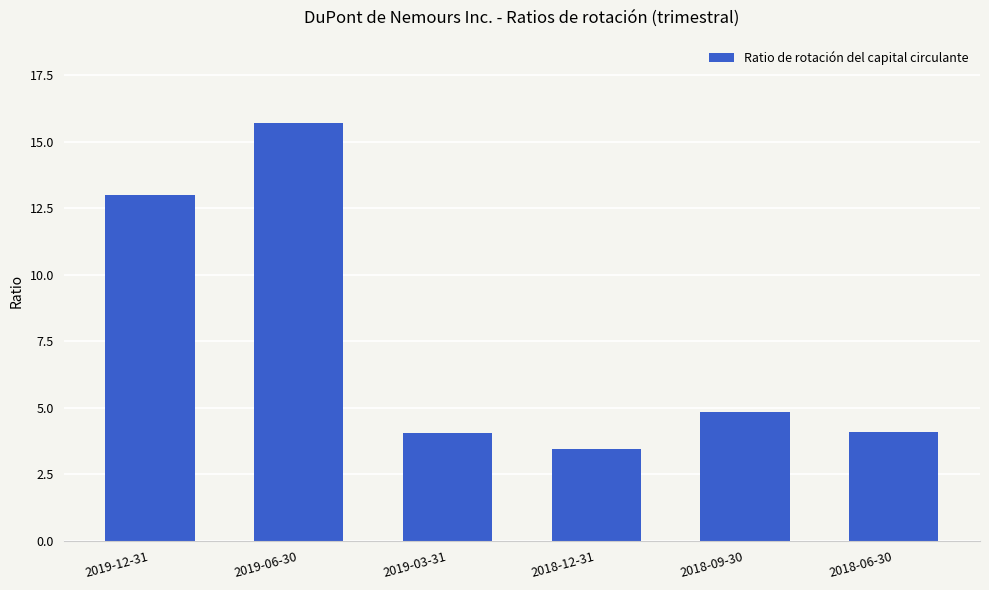

Approximately how many times larger is the value at 2018-09-30 compared to 2018-12-31?

1.4